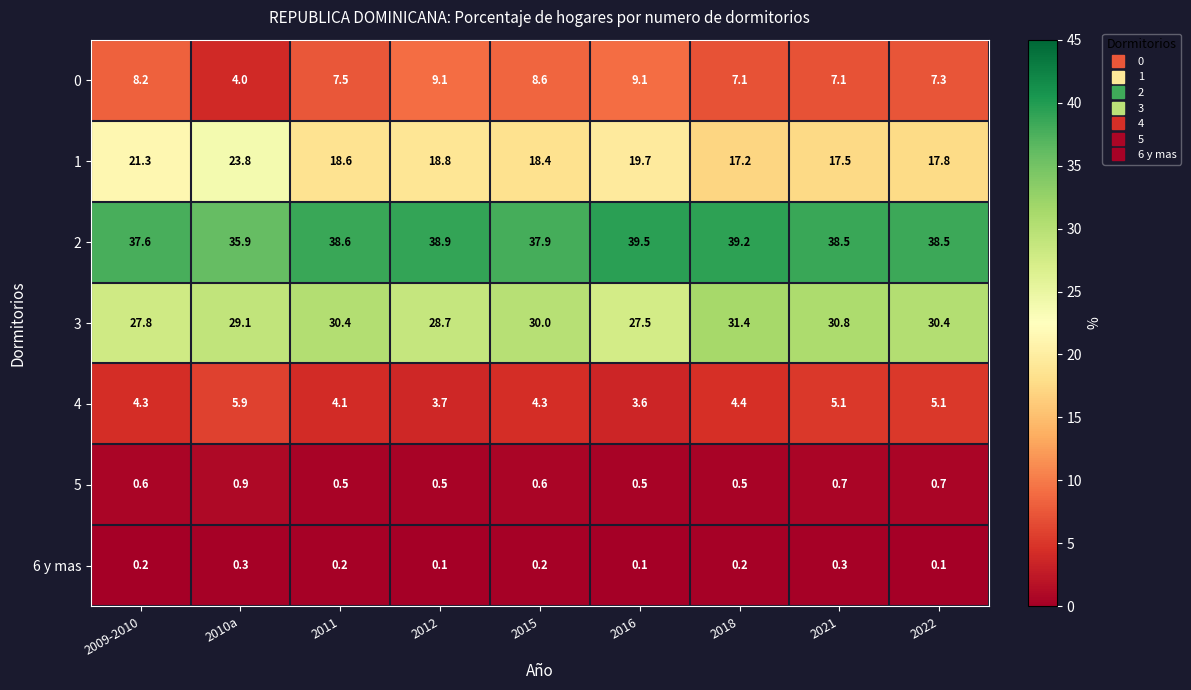

True or false: 4 has a value of 3.6 at 2016.

True